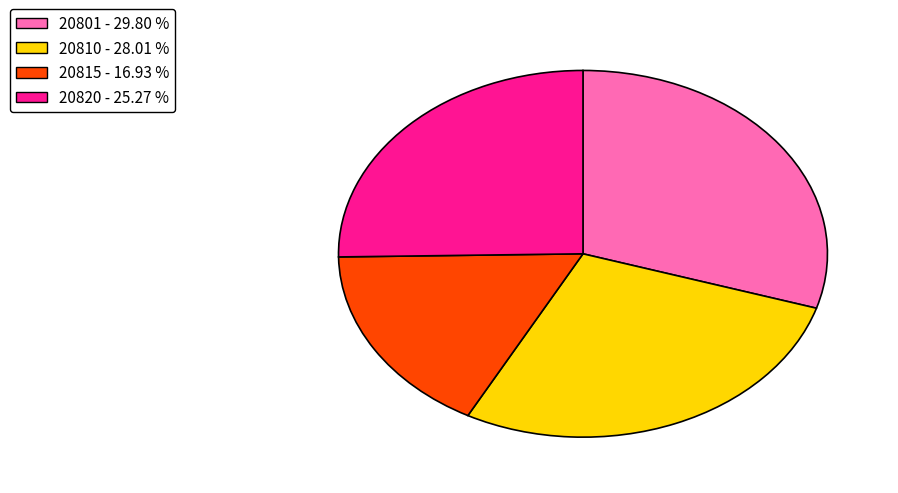

What is the largest slice in the pie chart?

20801